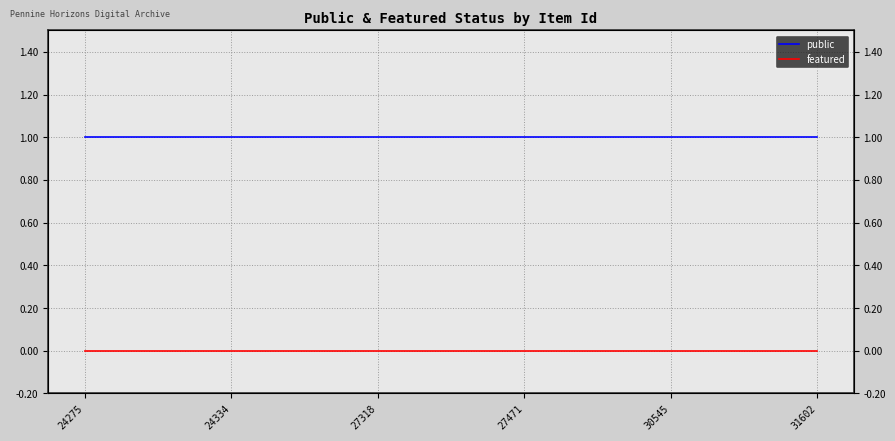

At 31602, list the series in order from smallest to largest.

featured, public